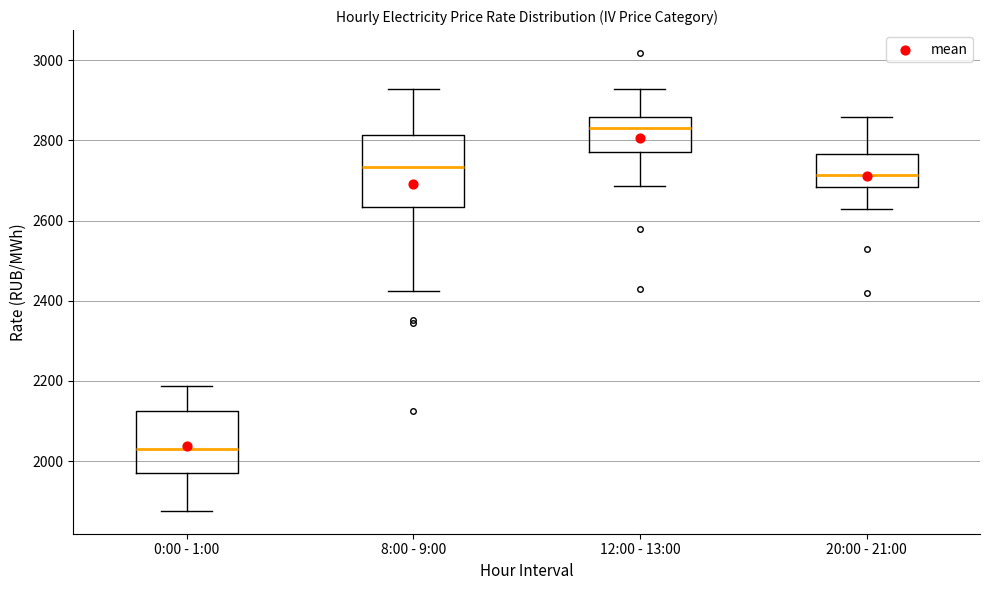

Comparing the boxes themselves (not the whiskers), which one is the tallest?

8:00 - 9:00